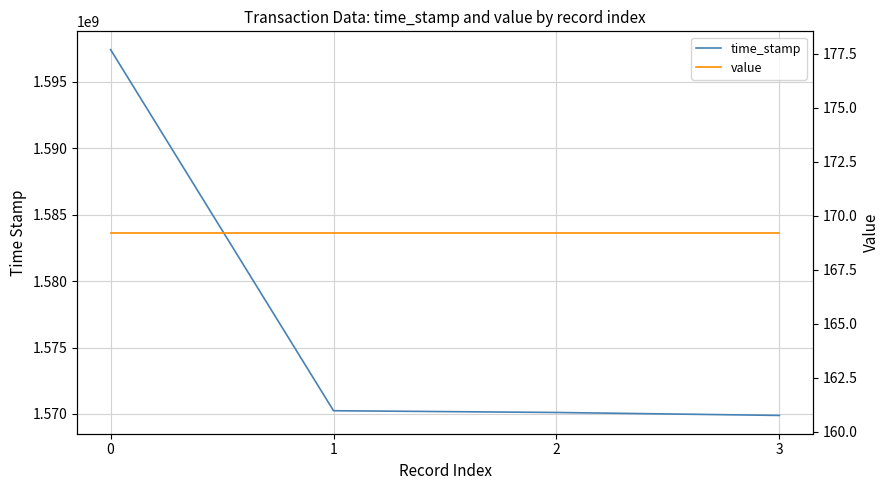

True or false: value has more than 2 interior local peaks.

False